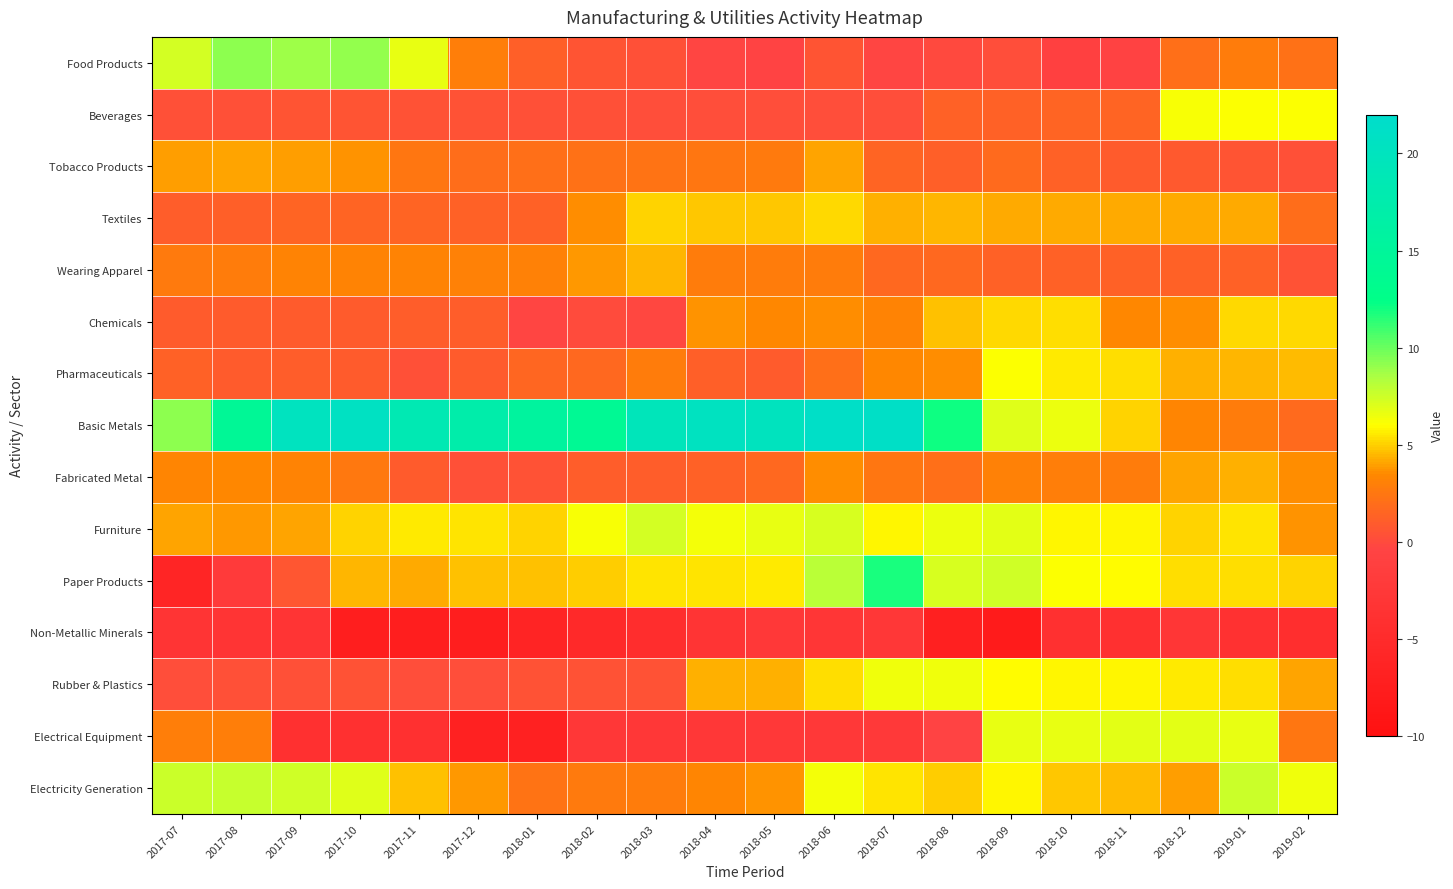

Which series has the largest range (max minus min)?

Basic Metals